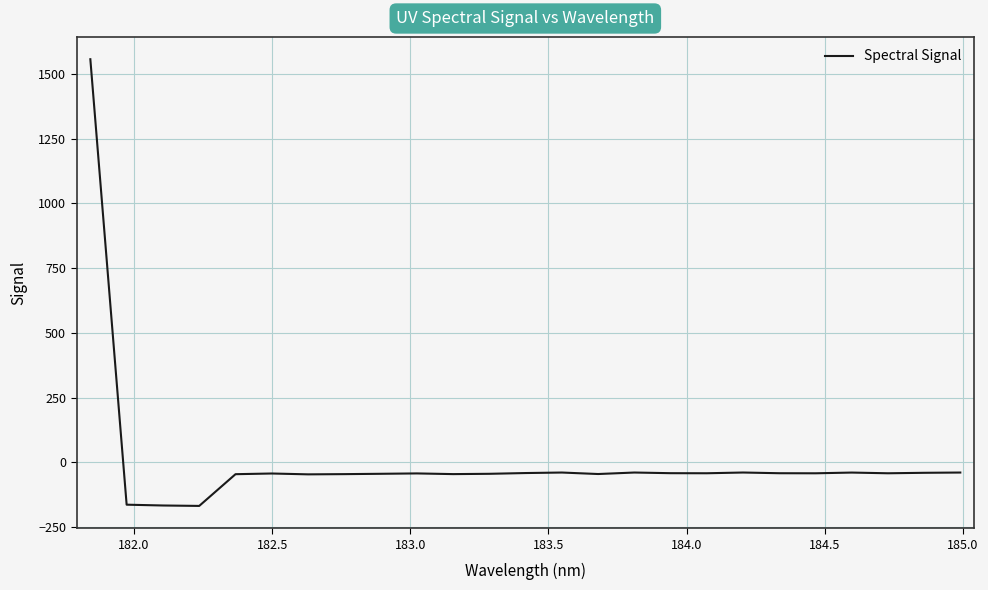

What is the difference between the maximum and minimum values?

1725.6